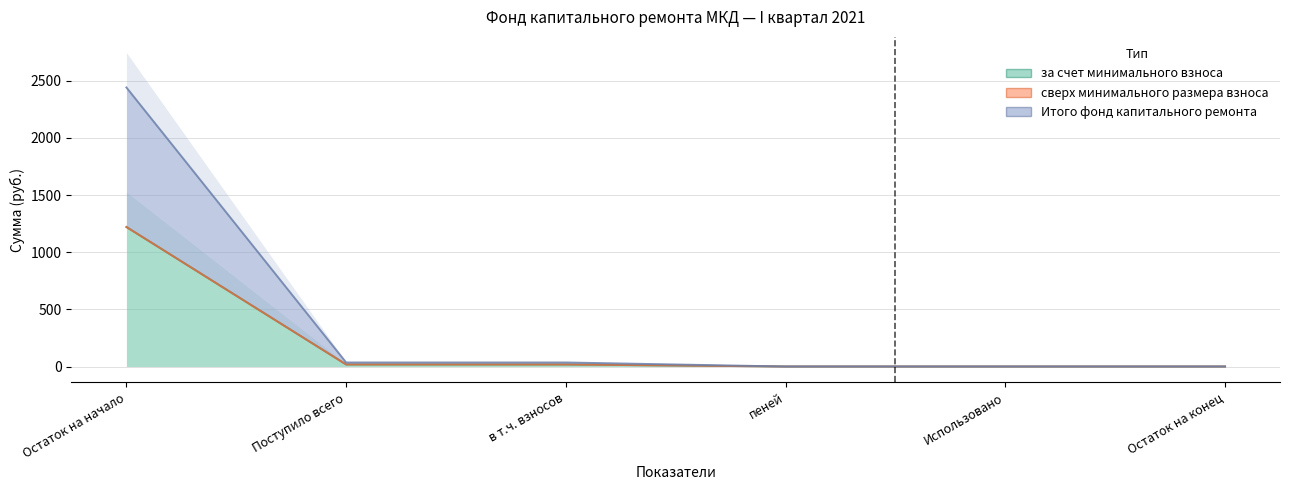

Which series has the largest total across all categories?

за счет минимального взноса